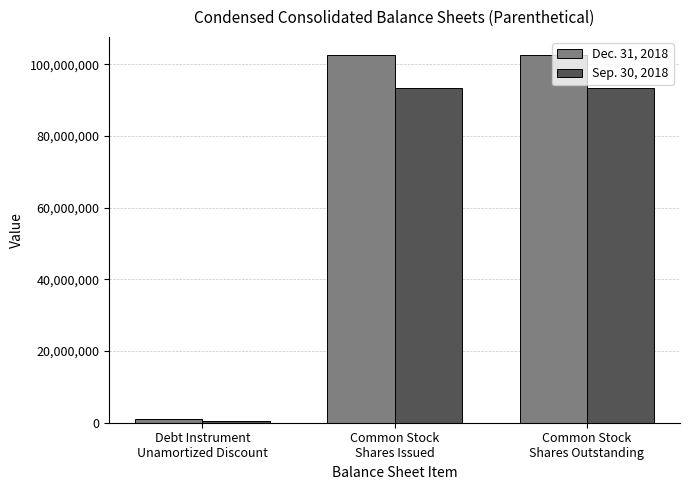

Rank the series by their maximum value, from lowest to highest.

Sep. 30, 2018, Dec. 31, 2018